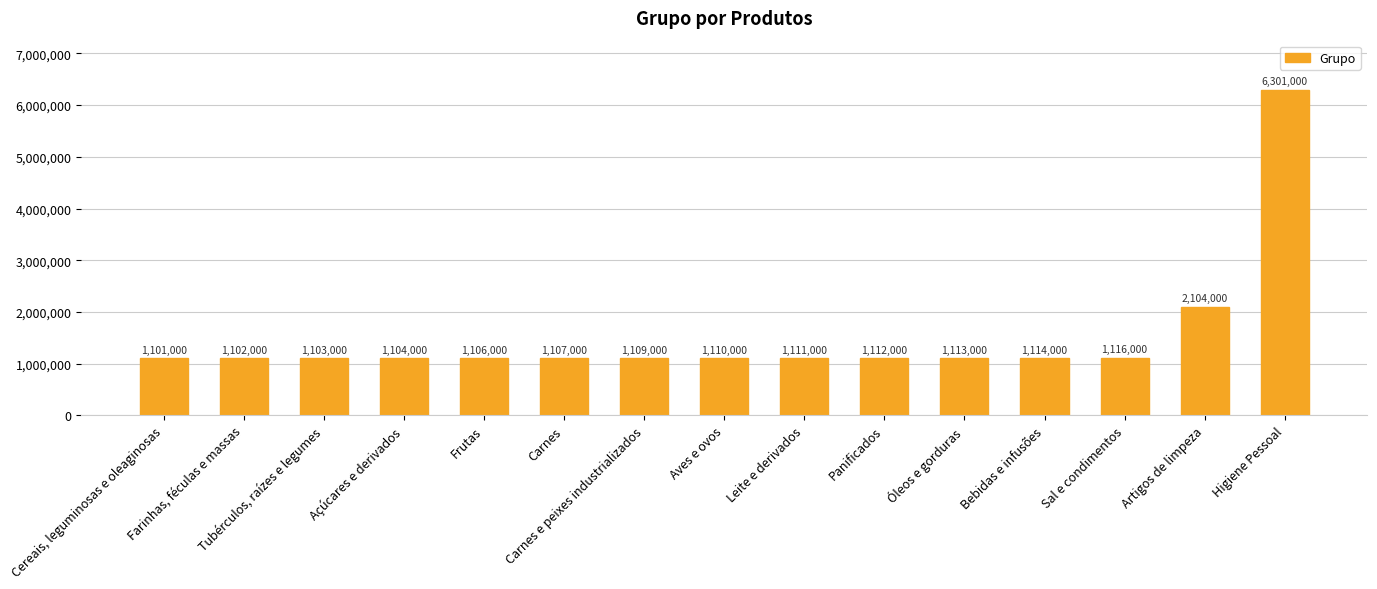

Between Açúcares e derivados and Carnes, which is larger?

Carnes